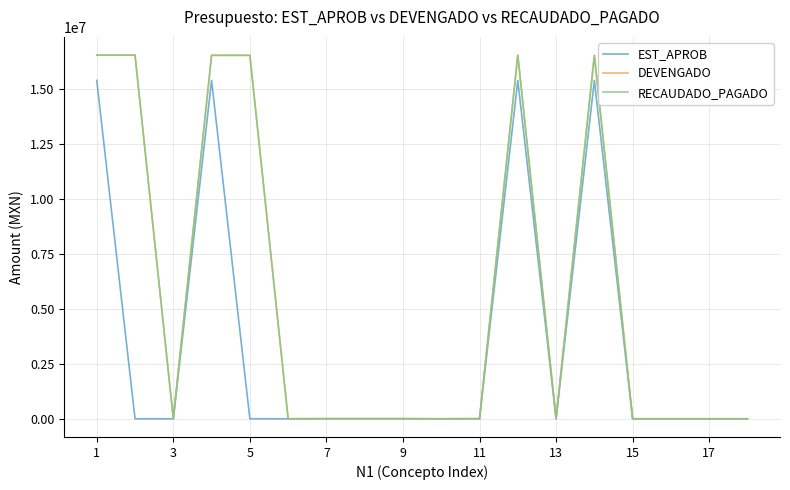

What is the highest value of the EST_APROB series?

15382383.5